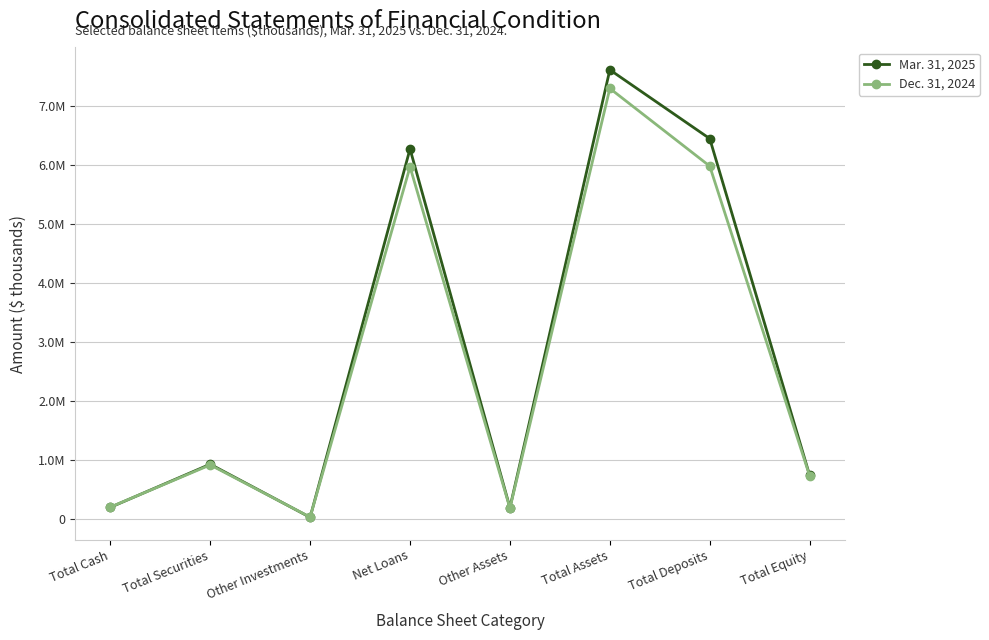

Does the chart have visible grid lines?

Yes